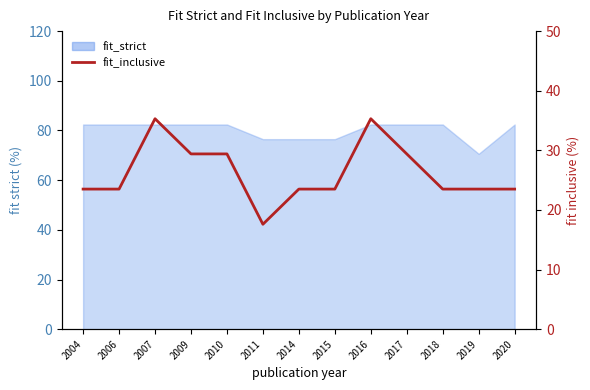

What is the value of the 1st point from the left?

23.5